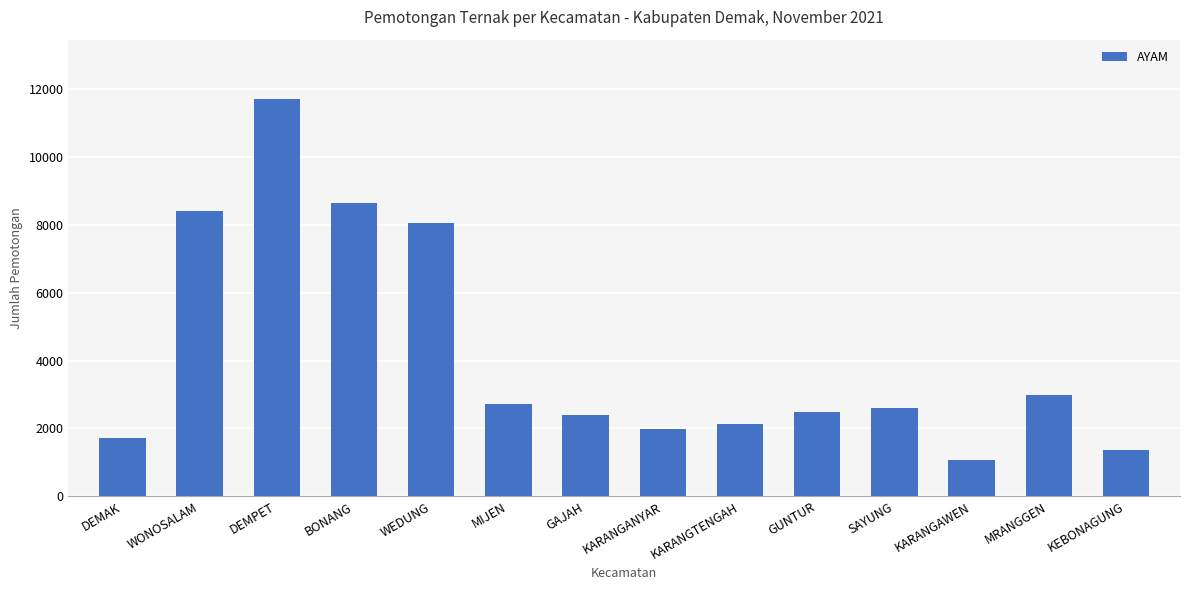

How many bars are there in total?

14